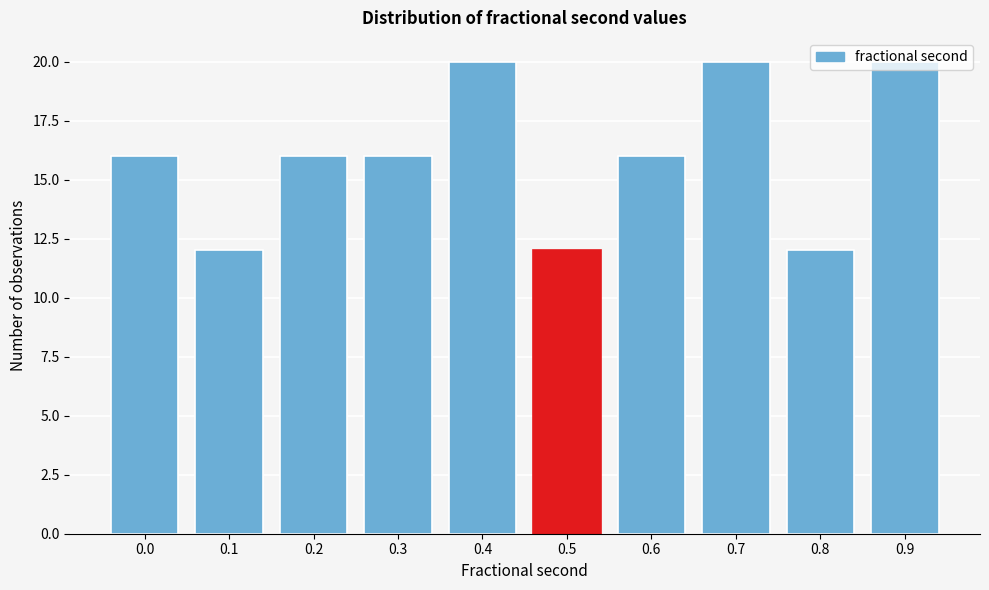

What is the value of the 1st bar from the left?

16